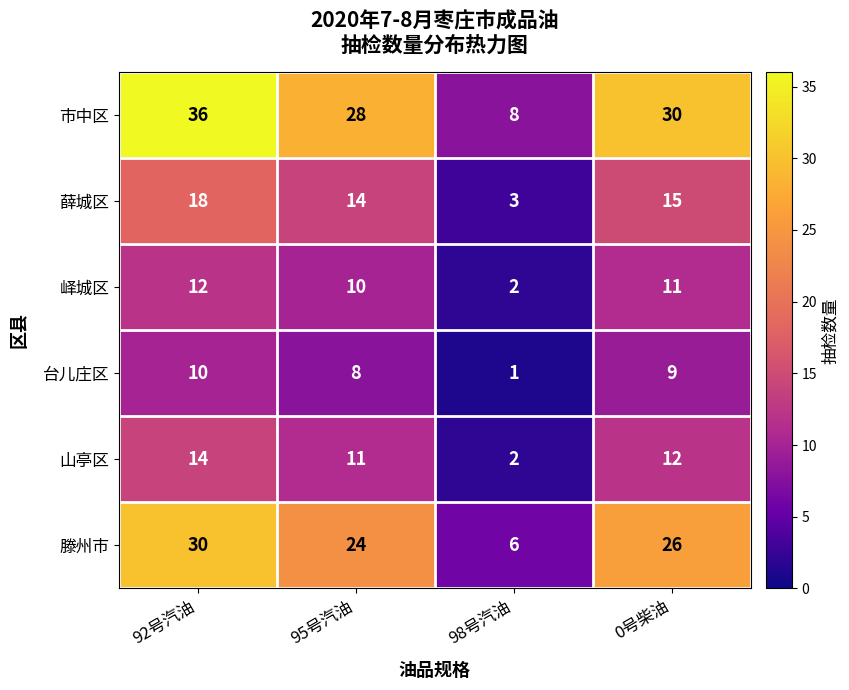

How many categories are shown in the chart?

4